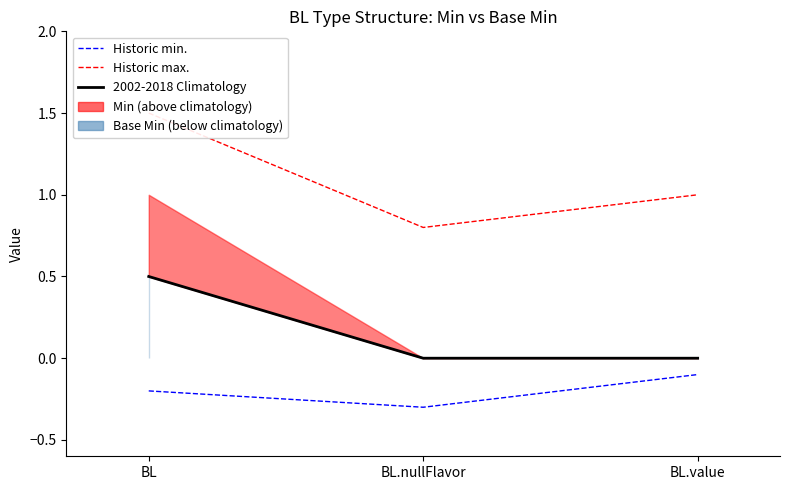

What is the label of the 2nd point from the left?

BL.nullFlavor